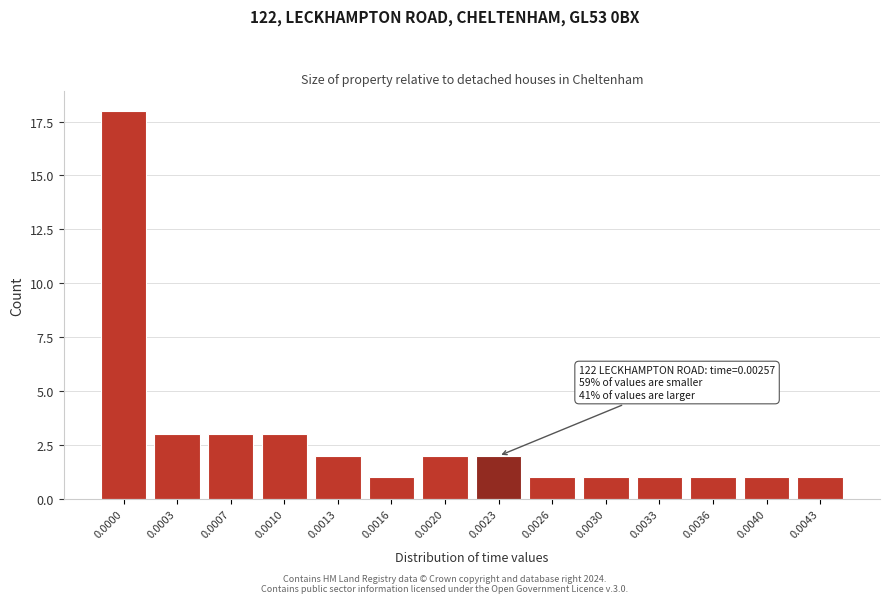

Reading left to right, list all the values displayed in this chart.

18	3	3	3	2	1	2	2	1	1	1	1	1	1